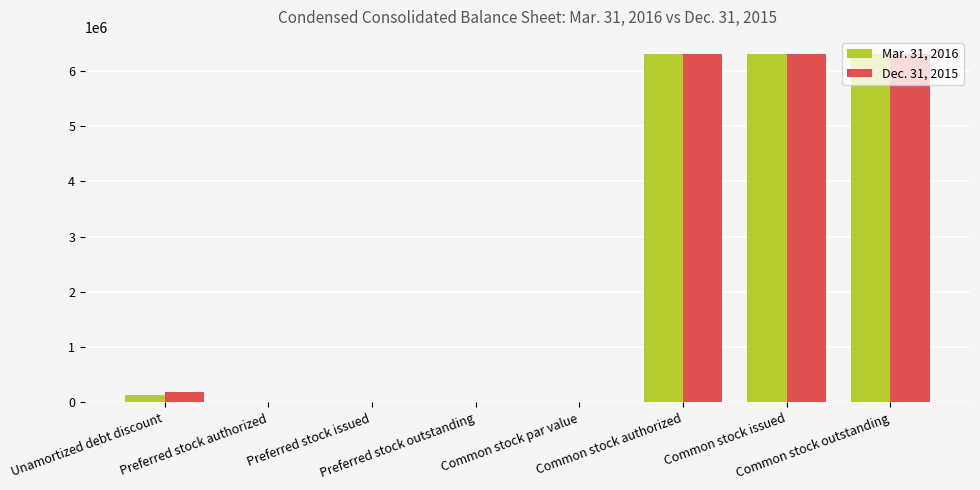

What is the greatest value displayed?

6300000